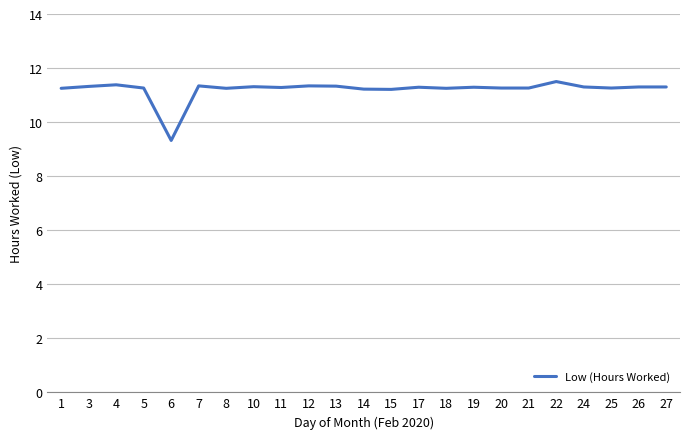

How many series are shown in this chart?

1